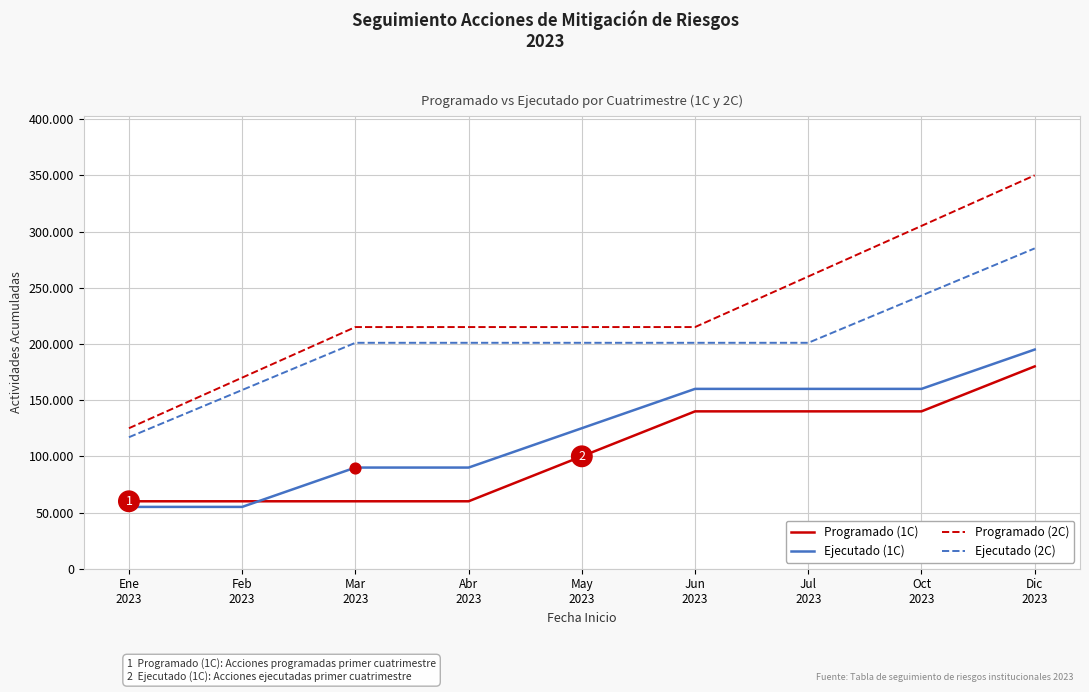

What are all the series names shown in the legend?

Programado (1C), Ejecutado (1C), Programado (2C), Ejecutado (2C)